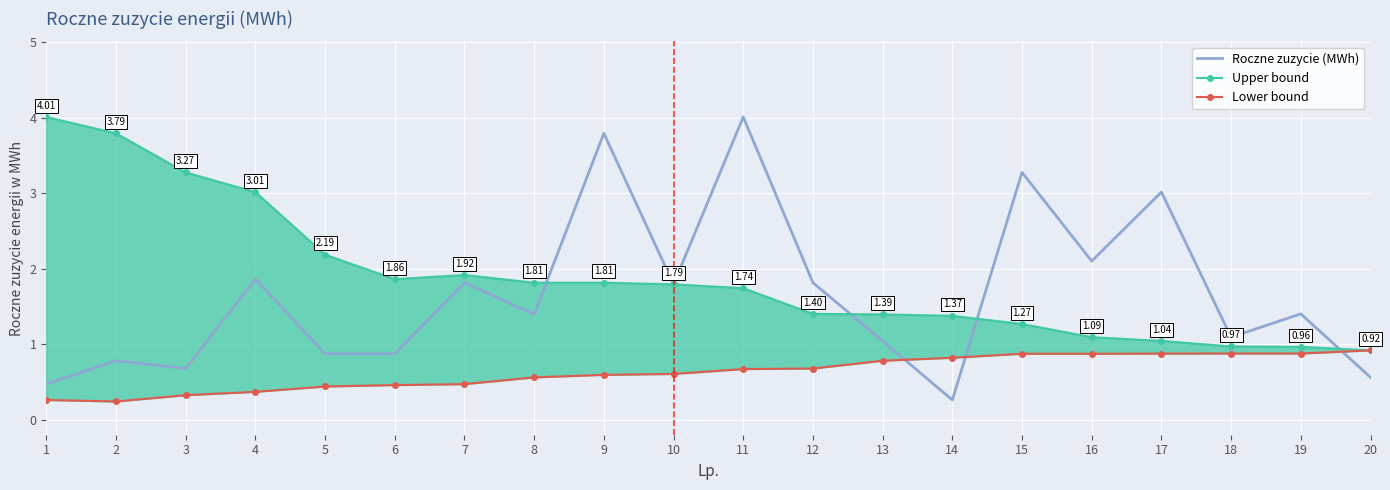

Count the number of data series in this chart.

3